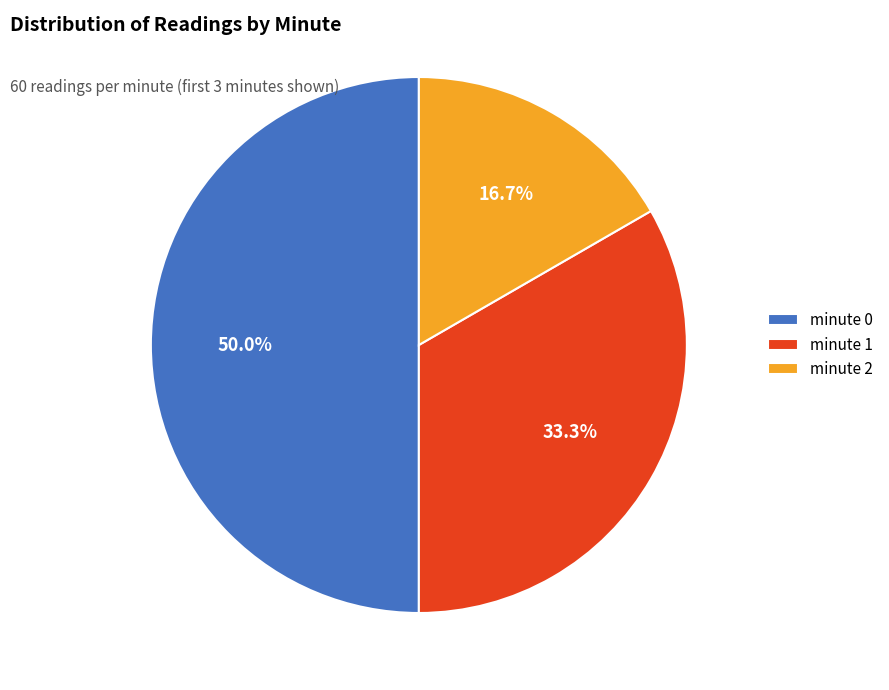

Is minute 1 the majority of the pie?

No